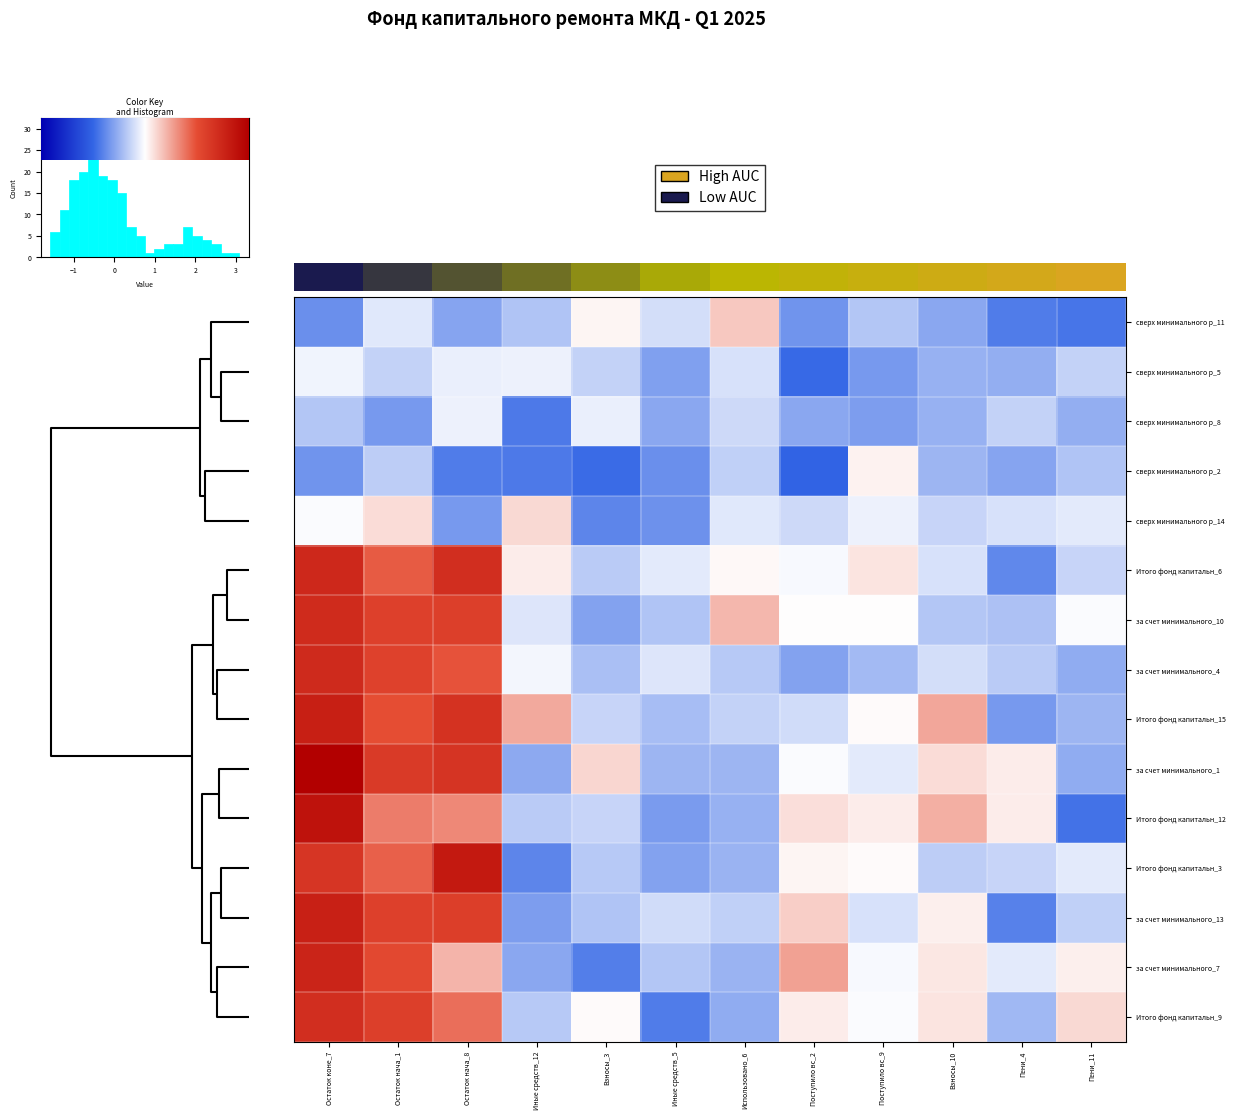

List the series in order of their peak value, lowest first.

row_2, row_1, row_3, row_4, row_0, row_14, row_6, row_7, row_5, row_13, row_12, row_8, row_11, row_10, row_9